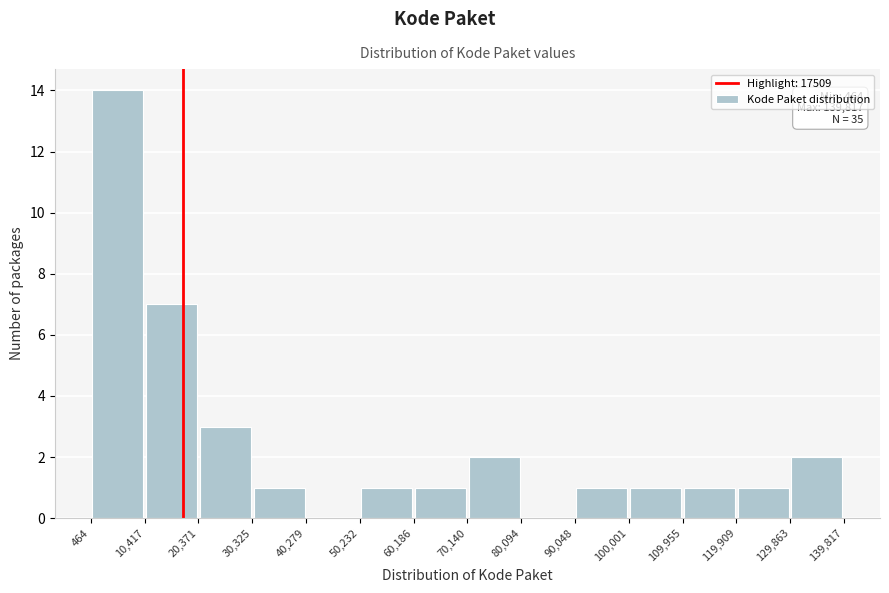

Over which range of the x-axis is the bar tallest?

464 to 10,417